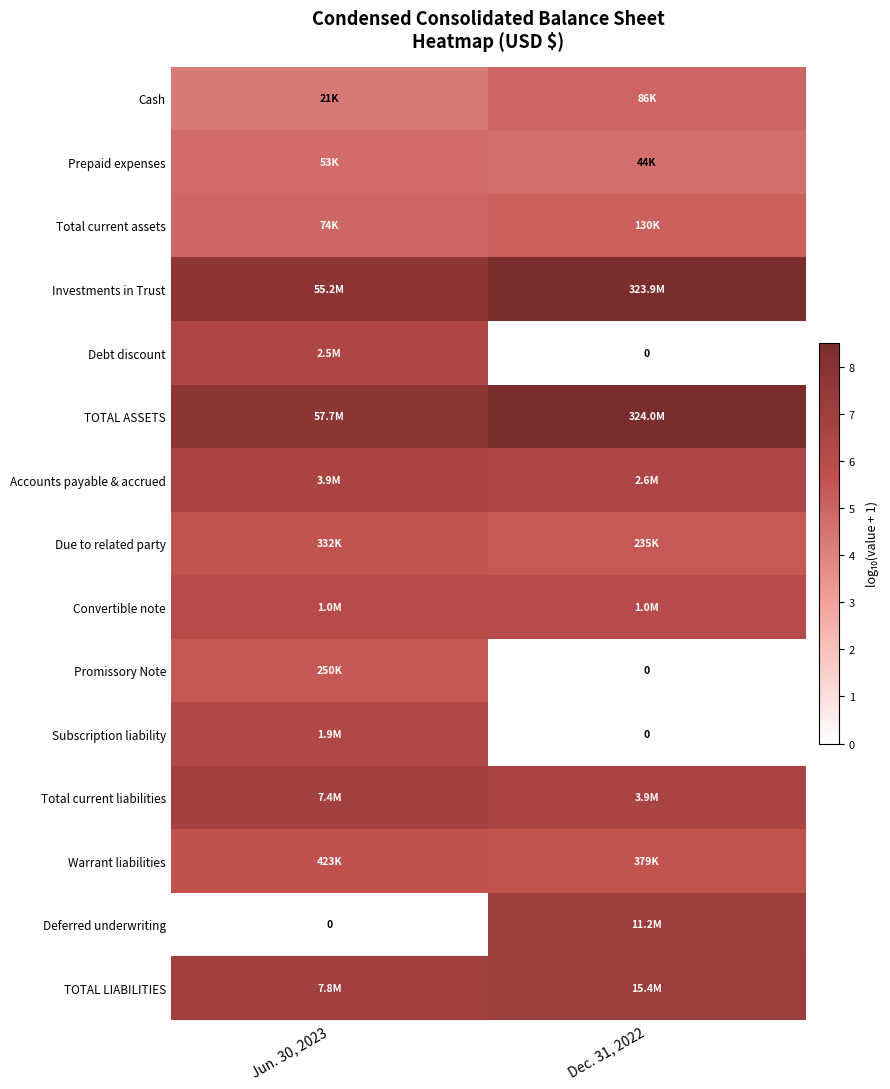

How many series are shown in this chart?

15